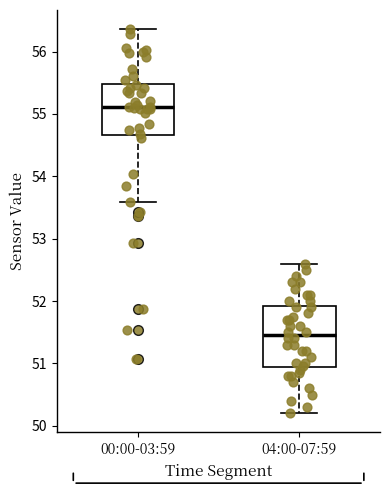

Which box has the lowest median line?

04:00-07:59